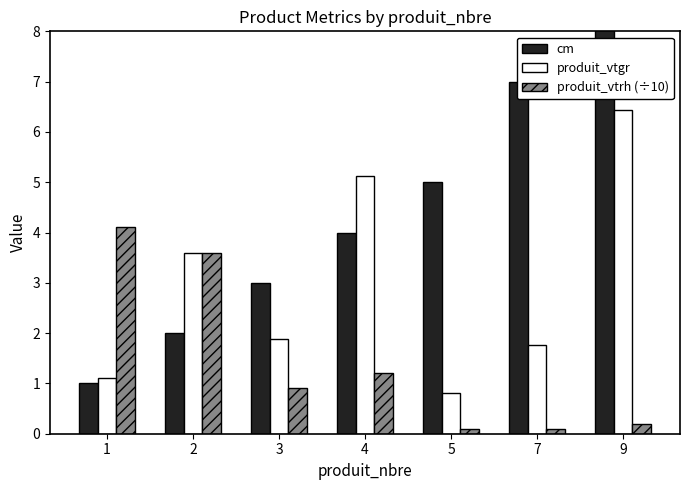

What is the sum of all cm values?

31.0